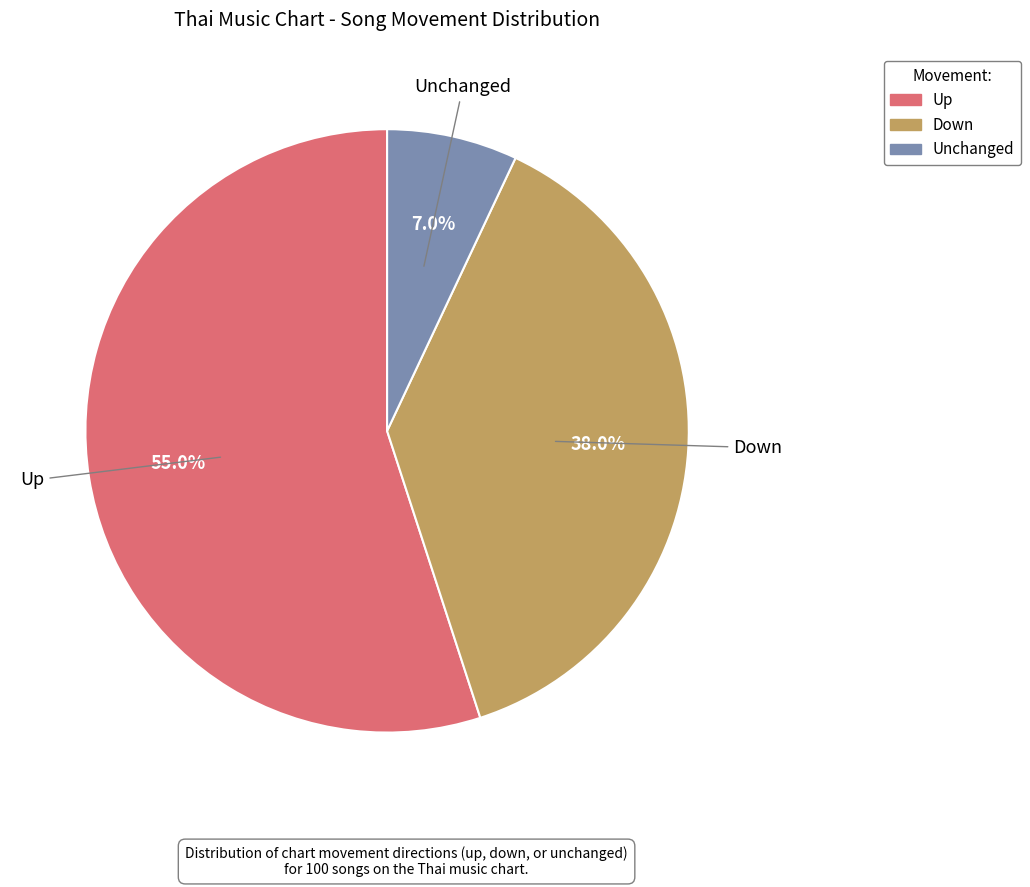

Is there a majority slice in this chart?

Yes